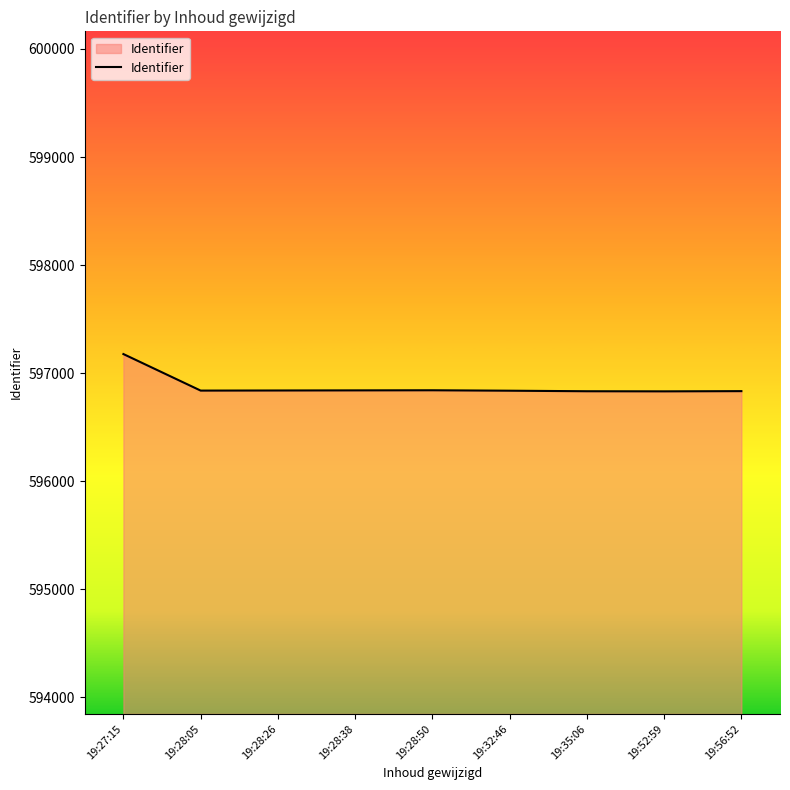

Between 19:52:59 and 19:27:15, which is larger?

19:27:15